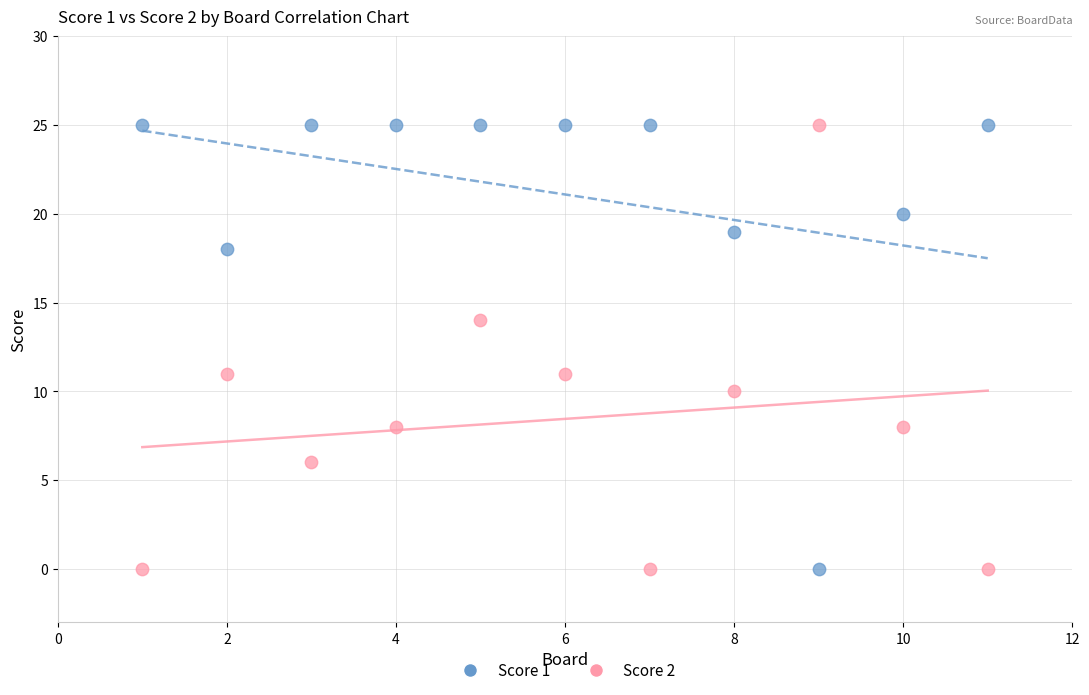

What are all the series names shown in the legend?

Score 1, Score 2